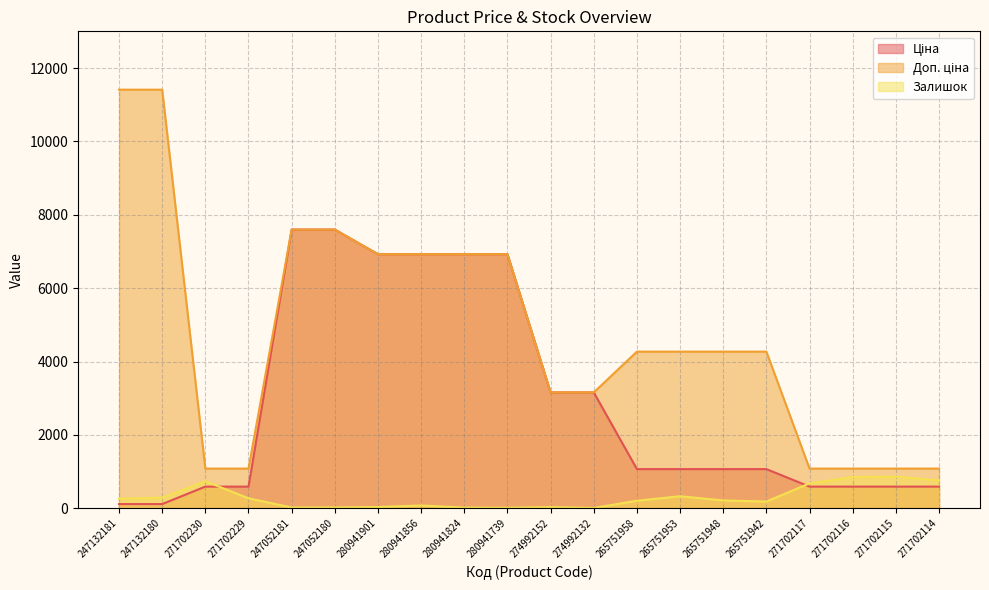

Is it true that Доп. ціна equals 497.4 at 271702115?

False